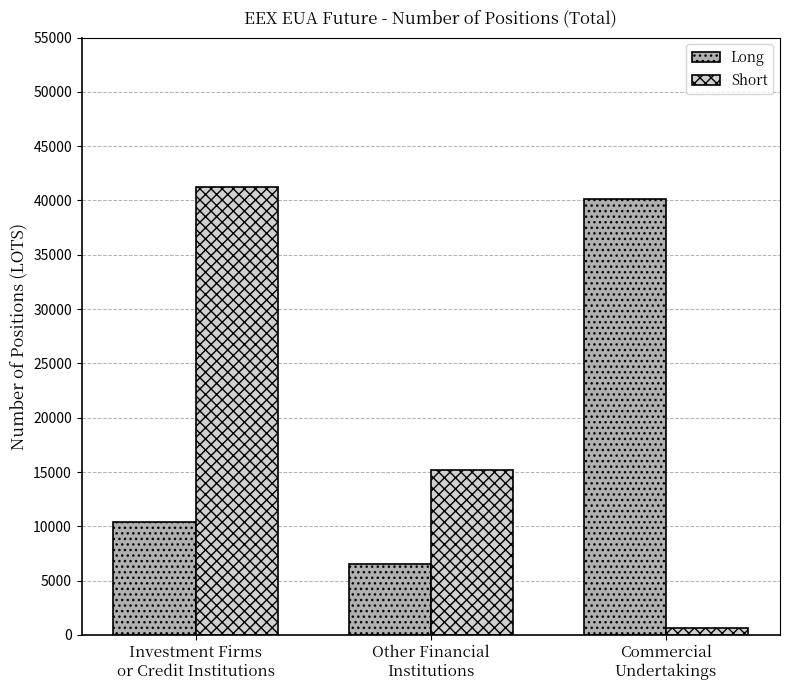

Reading right to left, what are all the values shown in this chart?

Long: 40130	6498	10426
Short: 678	15177	41287